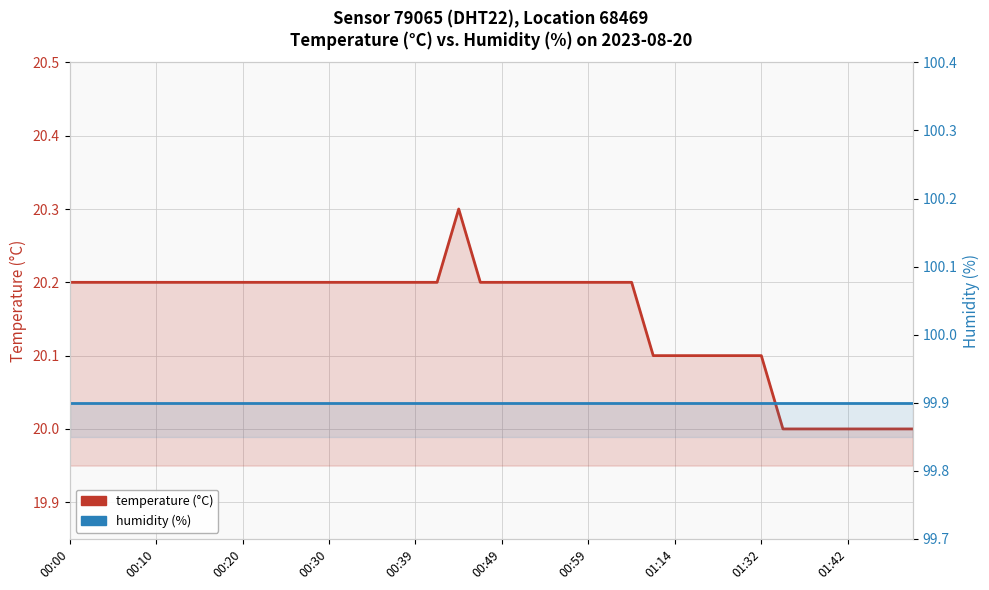

Which category has the highest value in the humidity series?

00:00